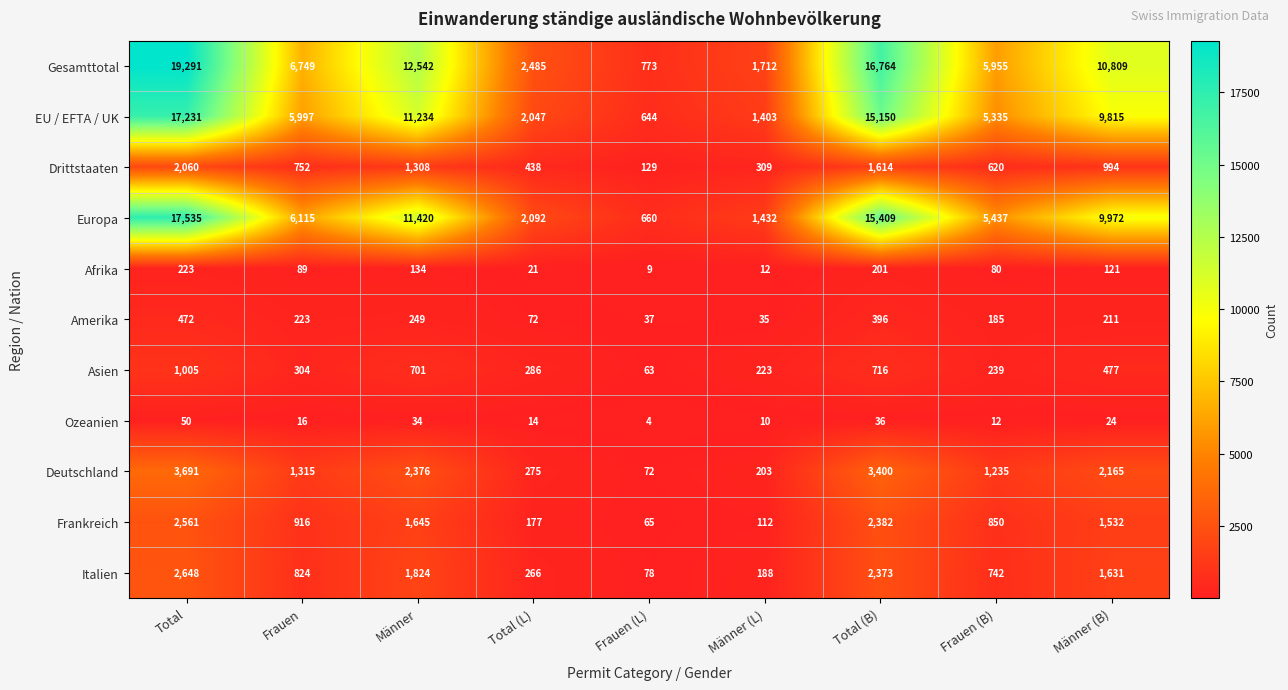

How many categories are shown in the chart?

9